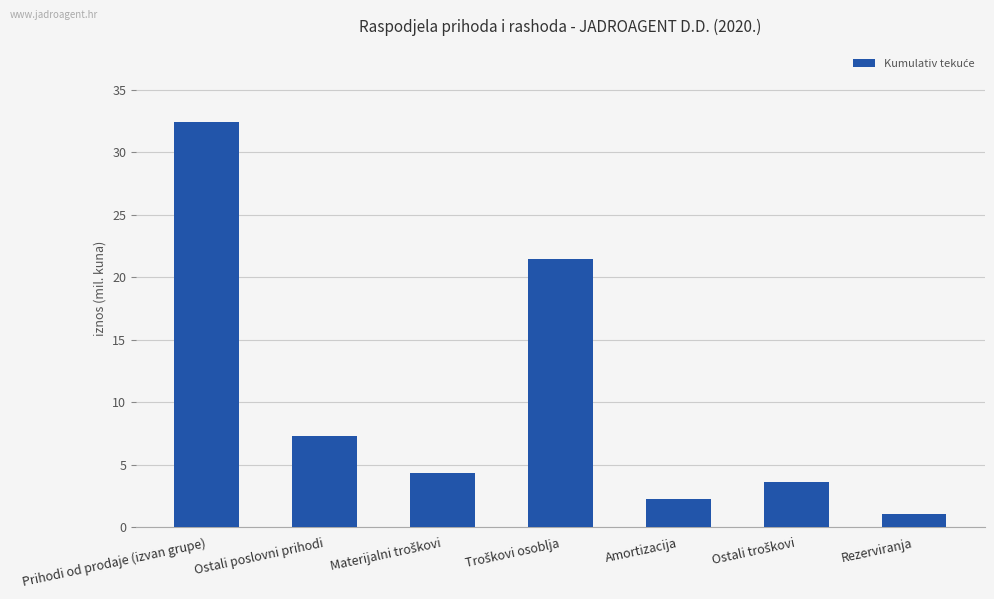

Where does the data first go above 4?

Prihodi od prodaje (izvan grupe)